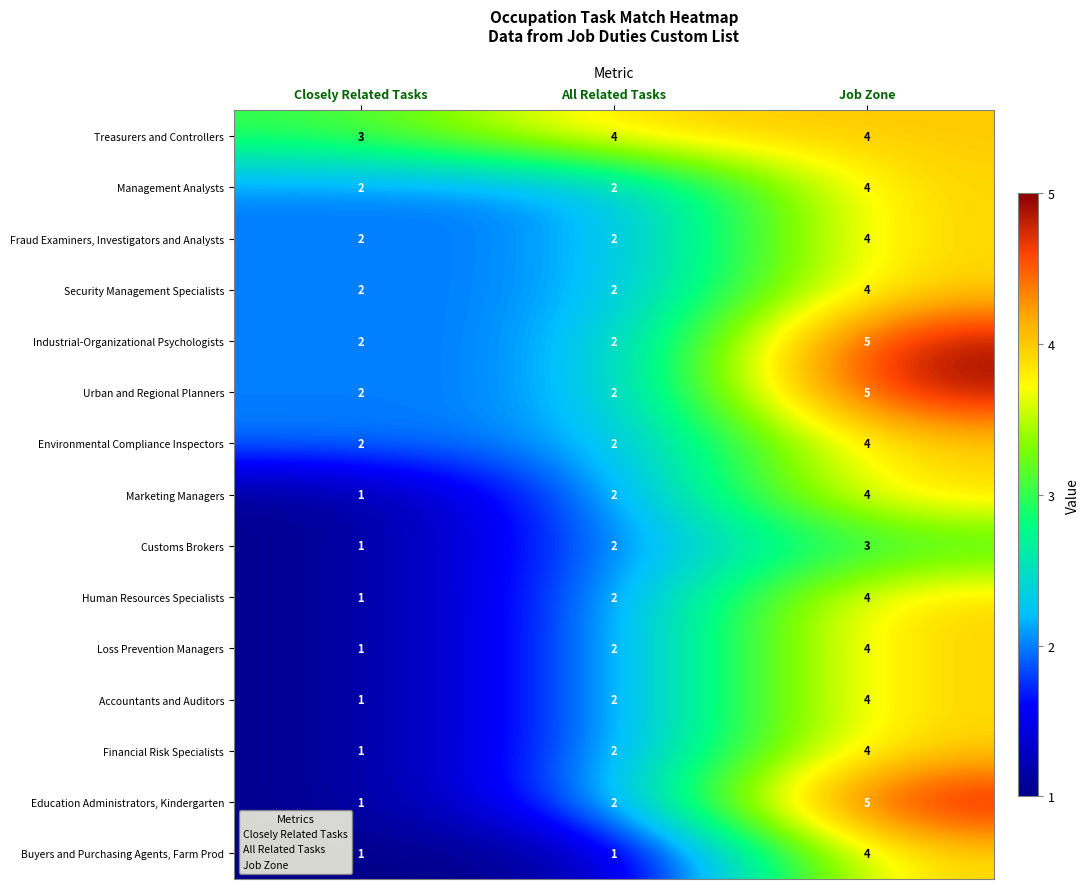

At which category is the sum across all series the highest?

Job Zone